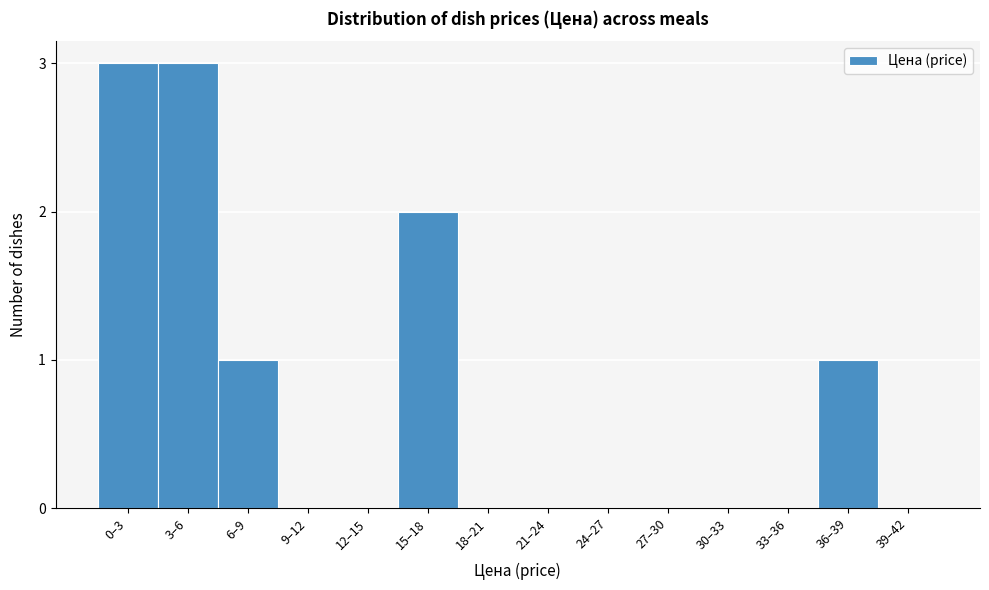

Reading right to left, extract all data points from this chart.

39–42=0	36–39=1	33–36=0	30–33=0	27–30=0	24–27=0	21–24=0	18–21=0	15–18=2	12–15=0	9–12=0	6–9=1	3–6=3	0–3=3